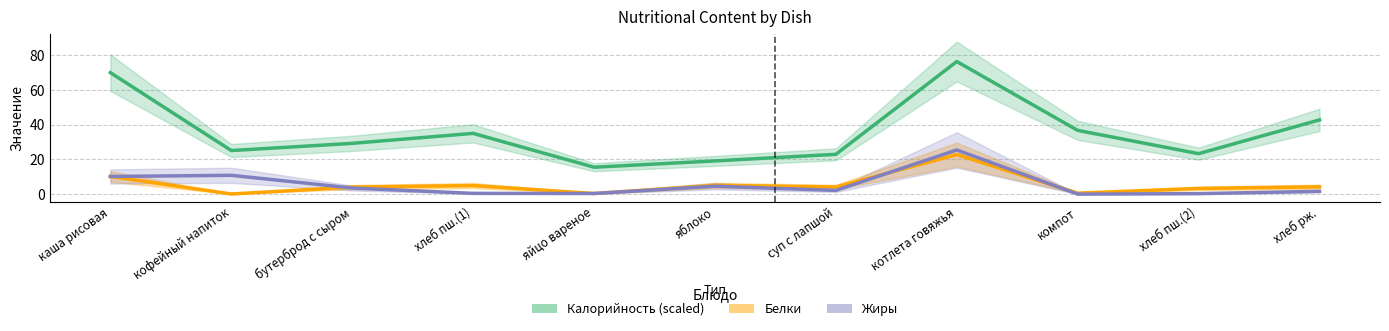

In Калорийность (scaled), how many points are higher than both neighbors (excluding endpoints)?

2